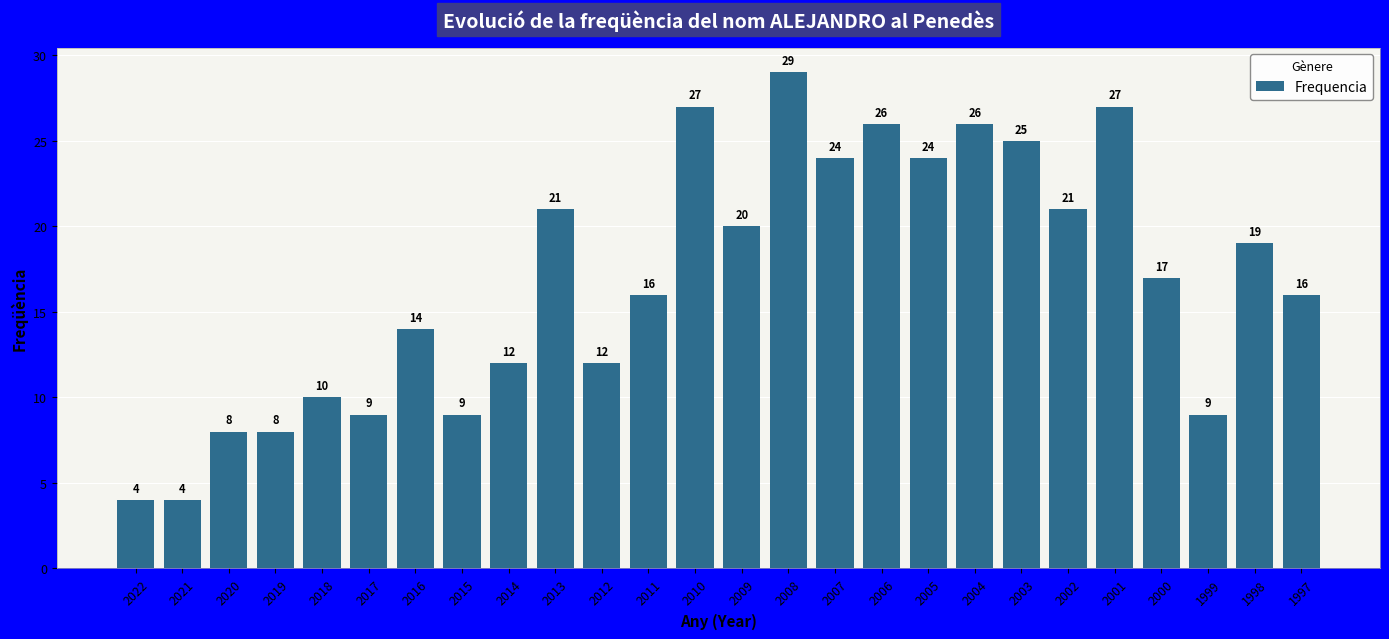

Which category has the highest value across all series?

2008